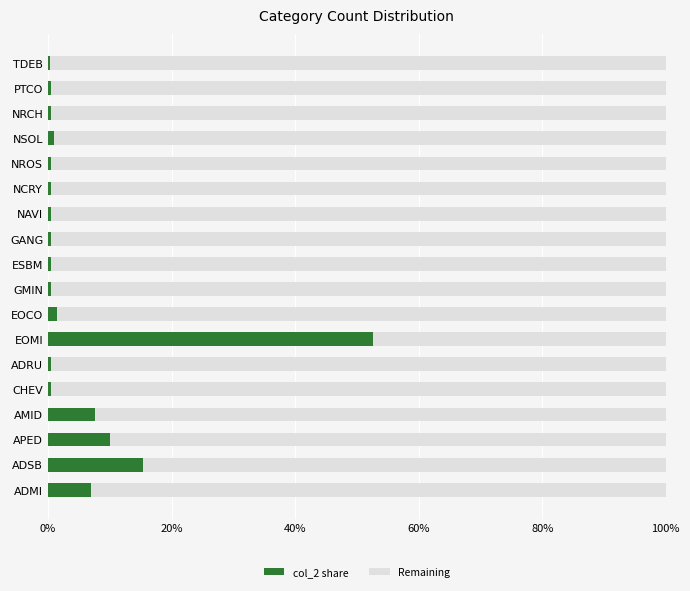

What are all the series names shown in the legend?

col_2 share, Remaining